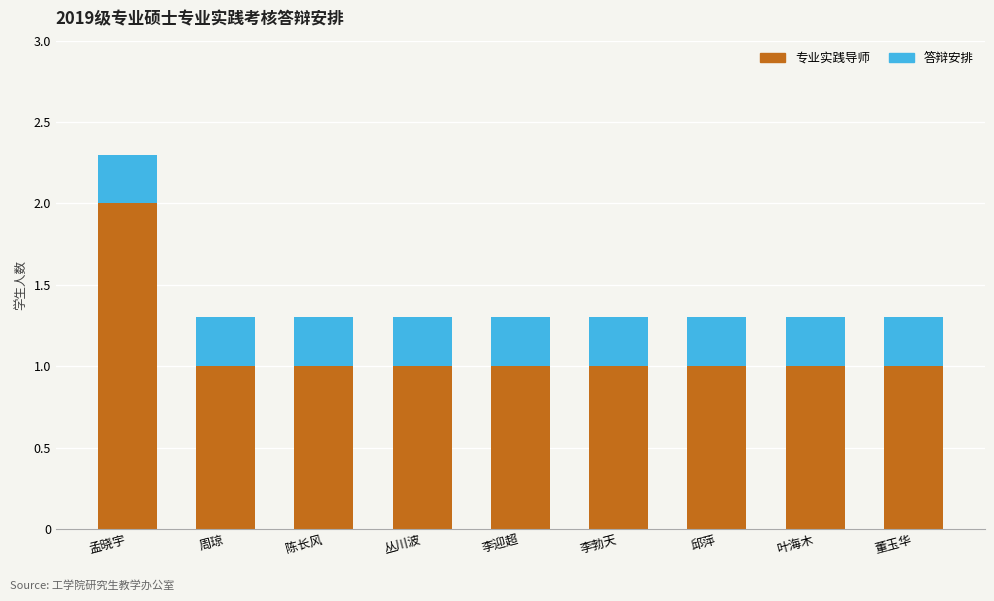

At which category is the sum across all series the highest?

孟晓宇